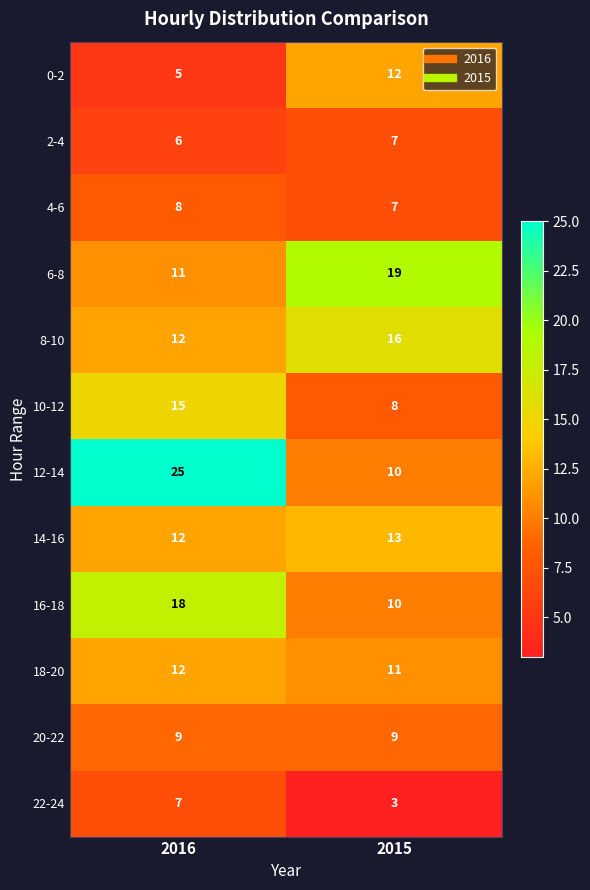

Reading left to right, what are all the values shown in this chart?

0-2: 2016=5	2015=12
2-4: 2016=6	2015=7
4-6: 2016=8	2015=7
6-8: 2016=11	2015=19
8-10: 2016=12	2015=16
10-12: 2016=15	2015=8
12-14: 2016=25	2015=10
14-16: 2016=12	2015=13
16-18: 2016=18	2015=10
18-20: 2016=12	2015=11
20-22: 2016=9	2015=9
22-24: 2016=7	2015=3